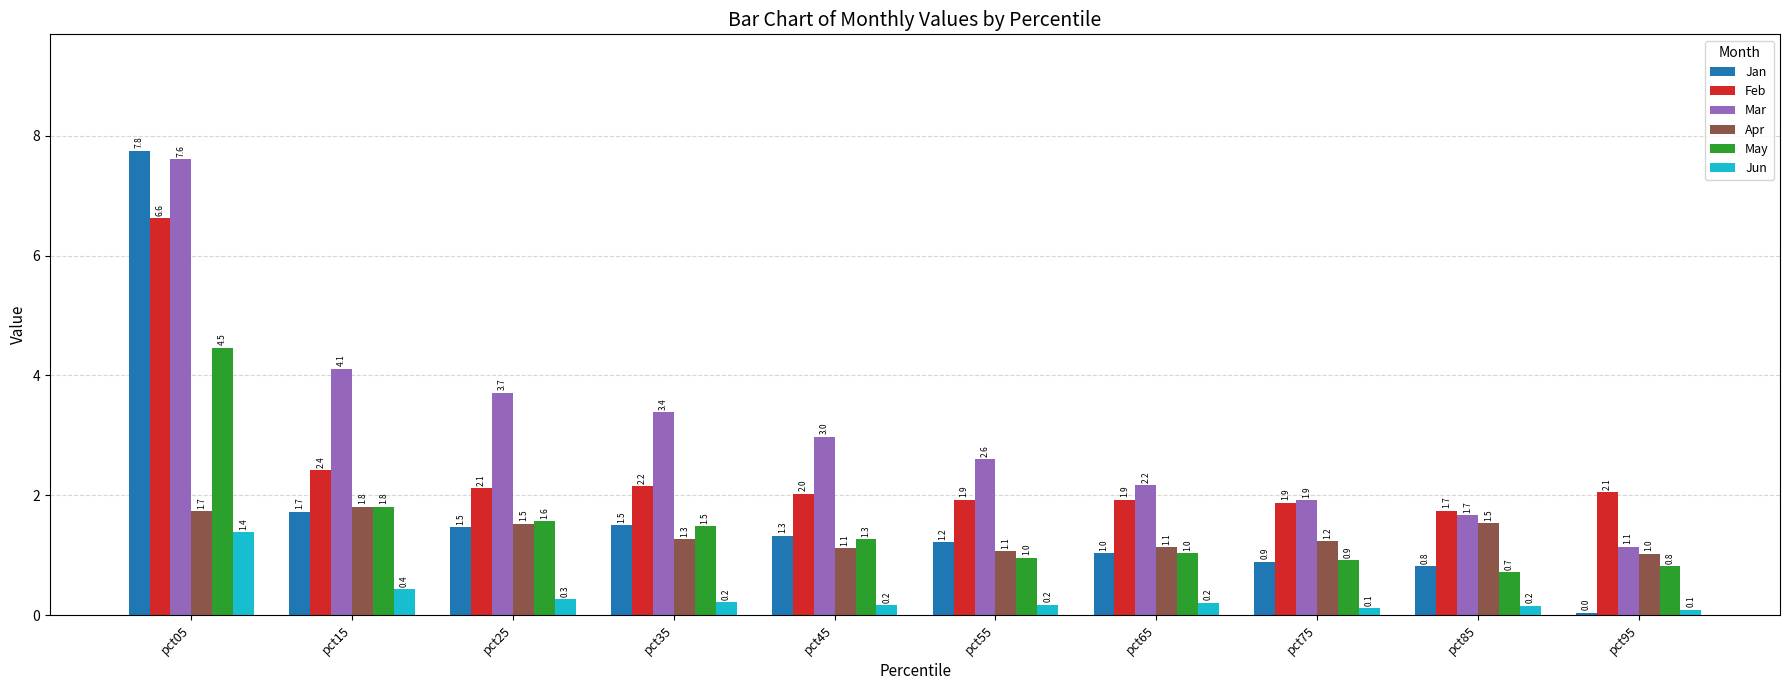

How many bars are there in total?

60